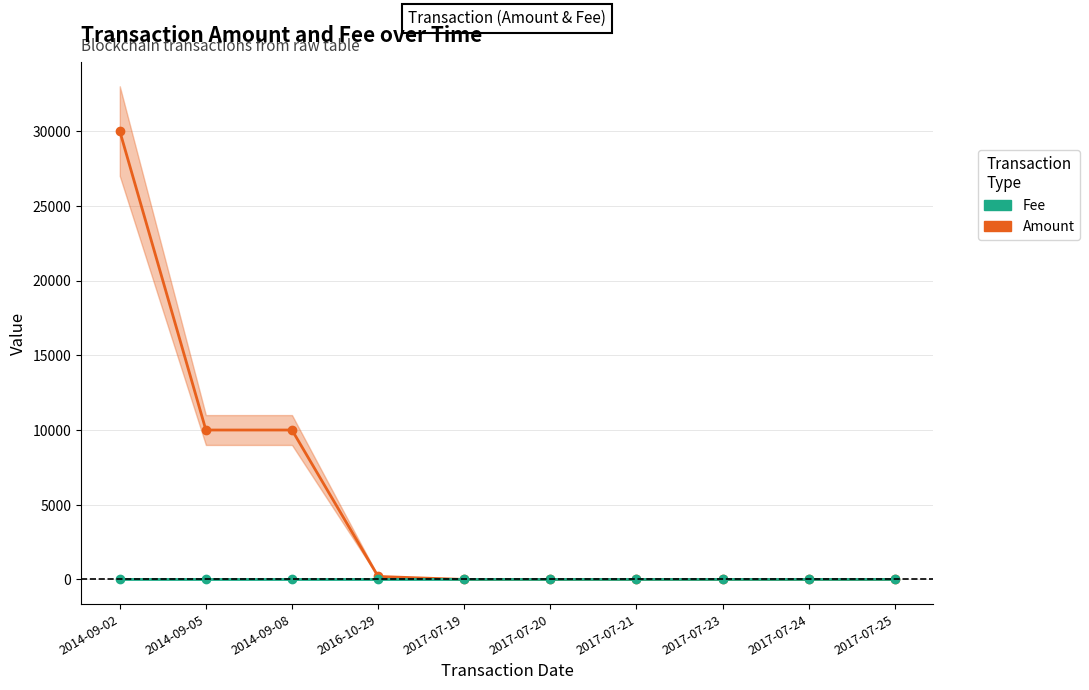

The Amount series shows 15154 at 2014-09-05. True or false?

False